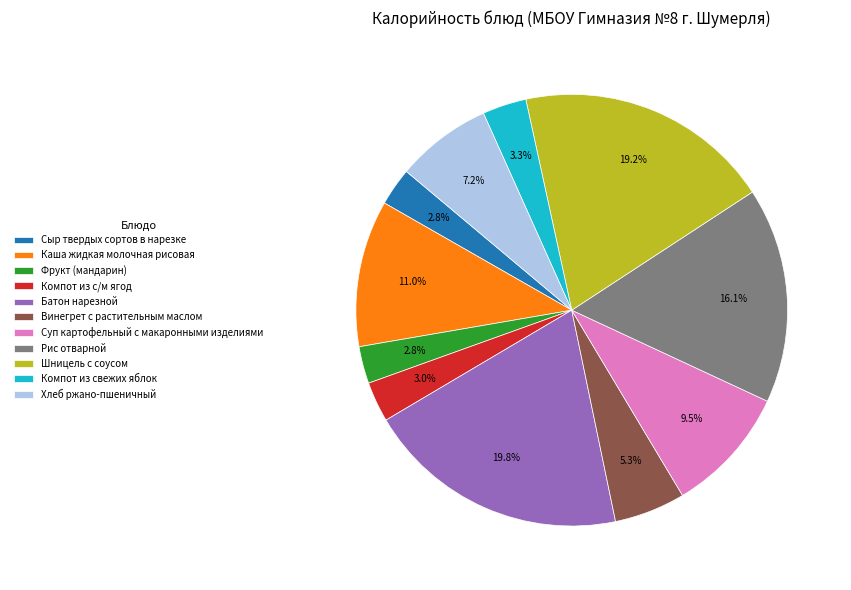

Which category has the biggest portion of the pie?

Батон нарезной